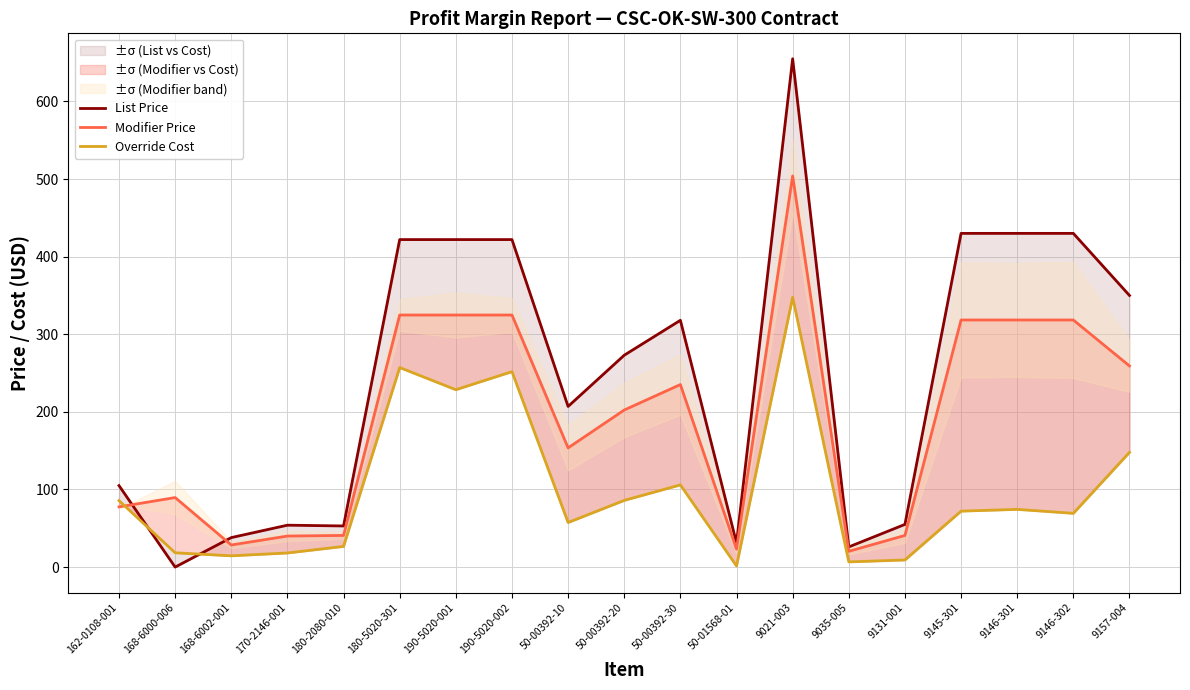

True or false: Modifier Price has more than 2 points higher than both neighbors.

True